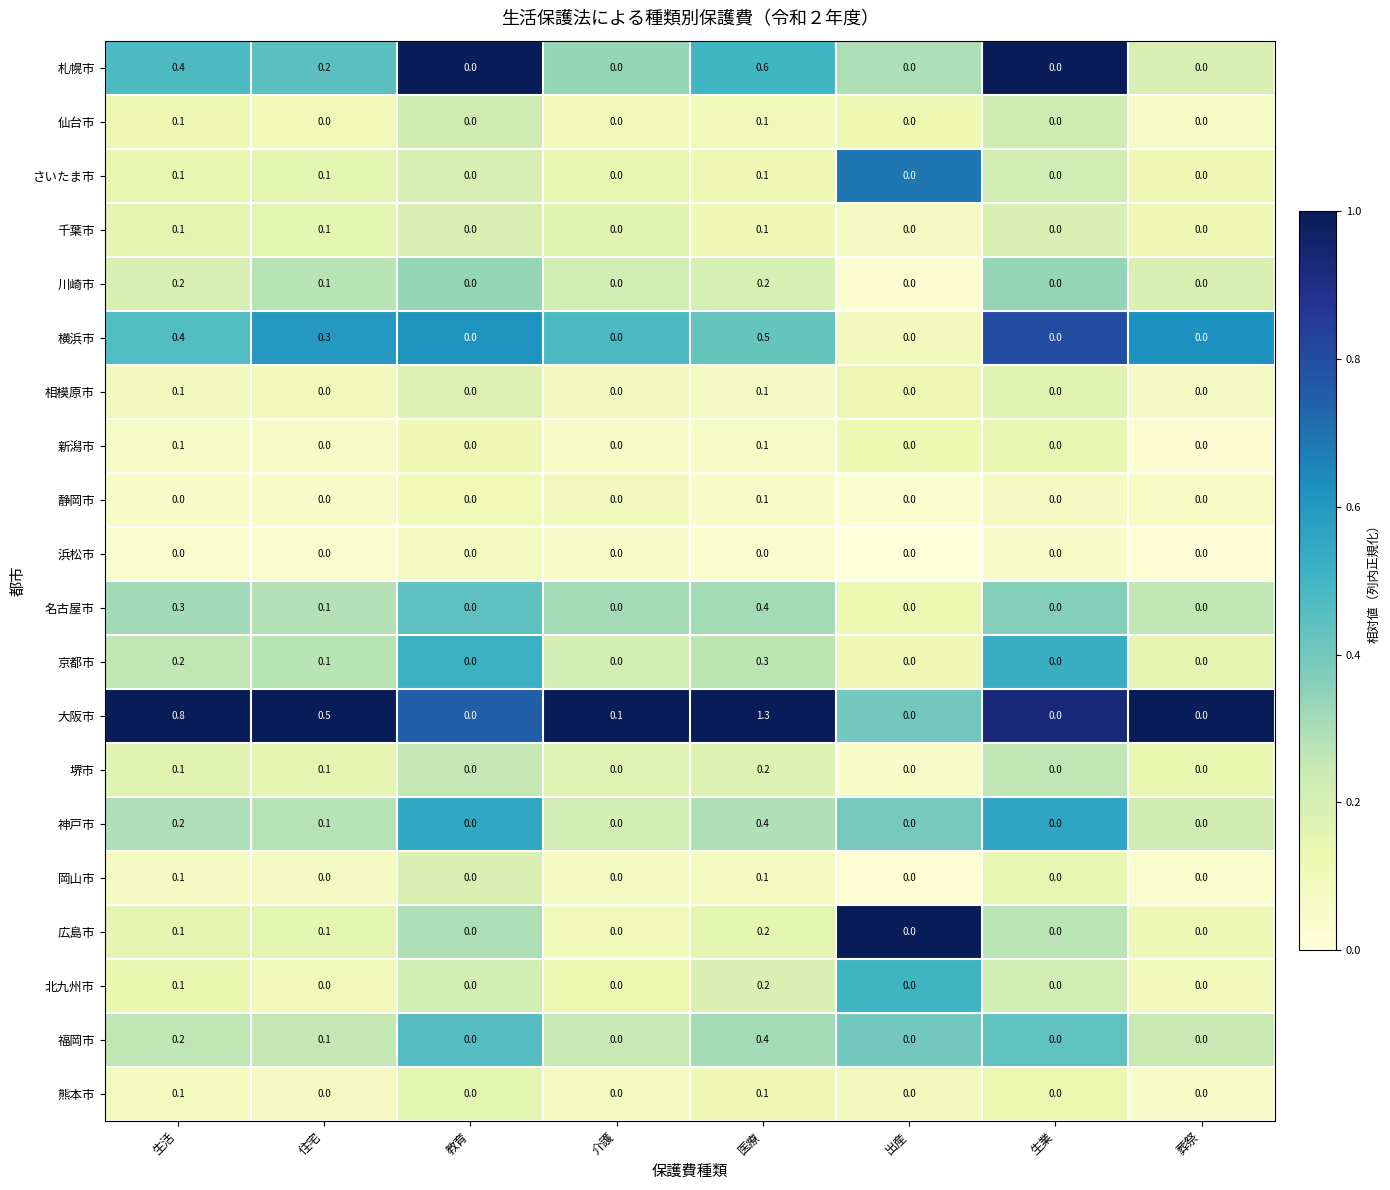

How many 静岡市 values are between 0 and 1?

8